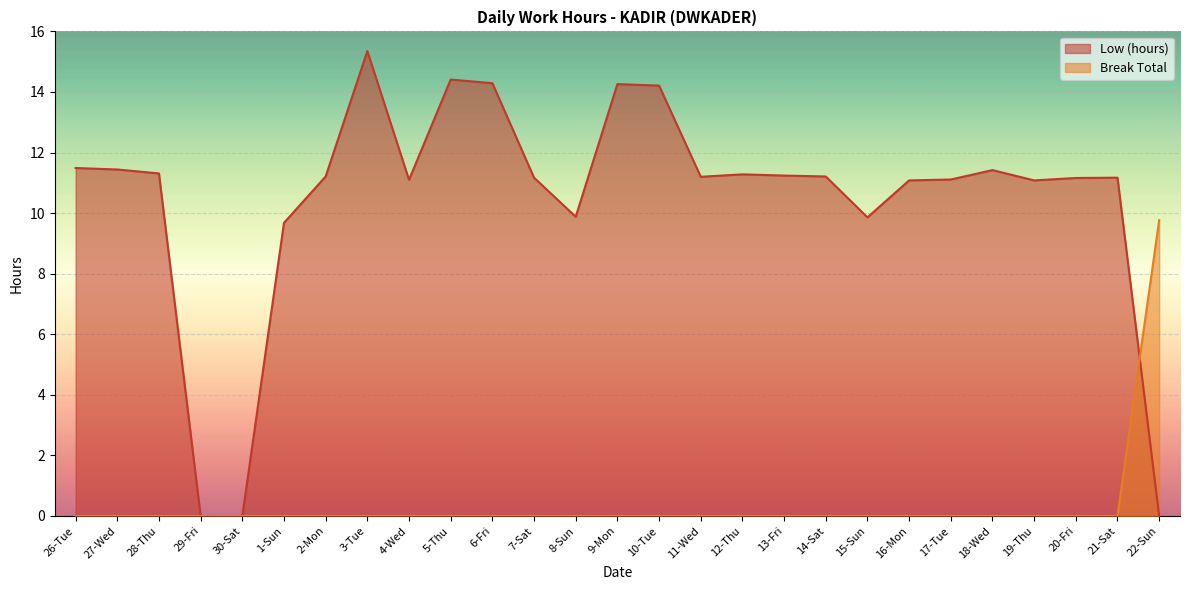

Where is Low (hours) nearest to the value 7?

1-Sun